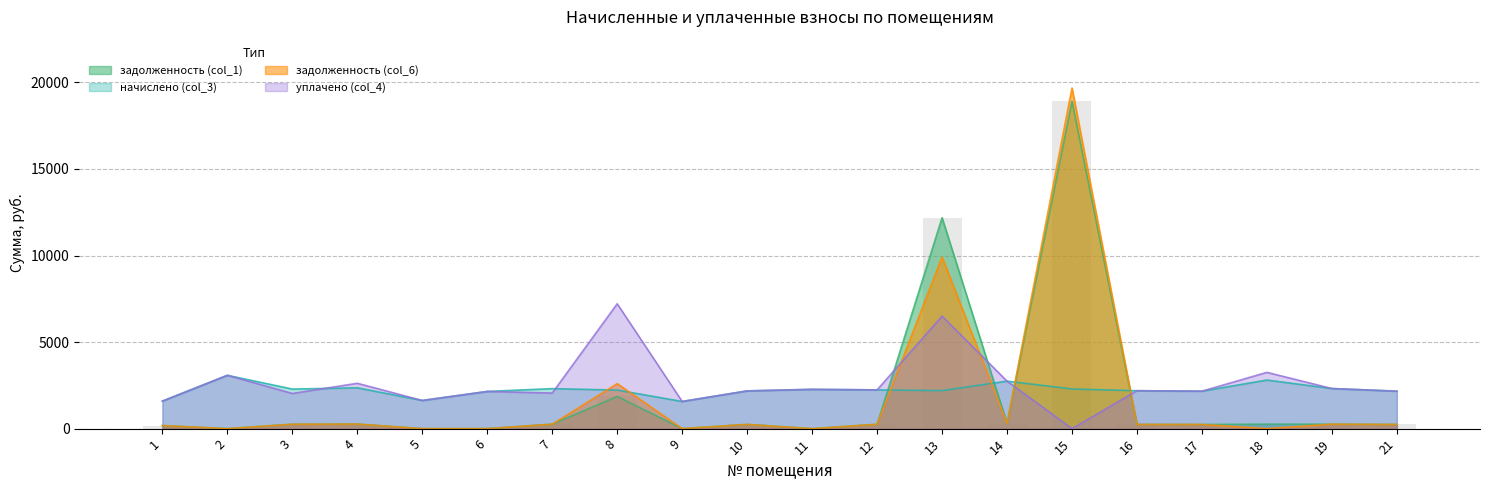

What is the greatest value displayed?

19676.0